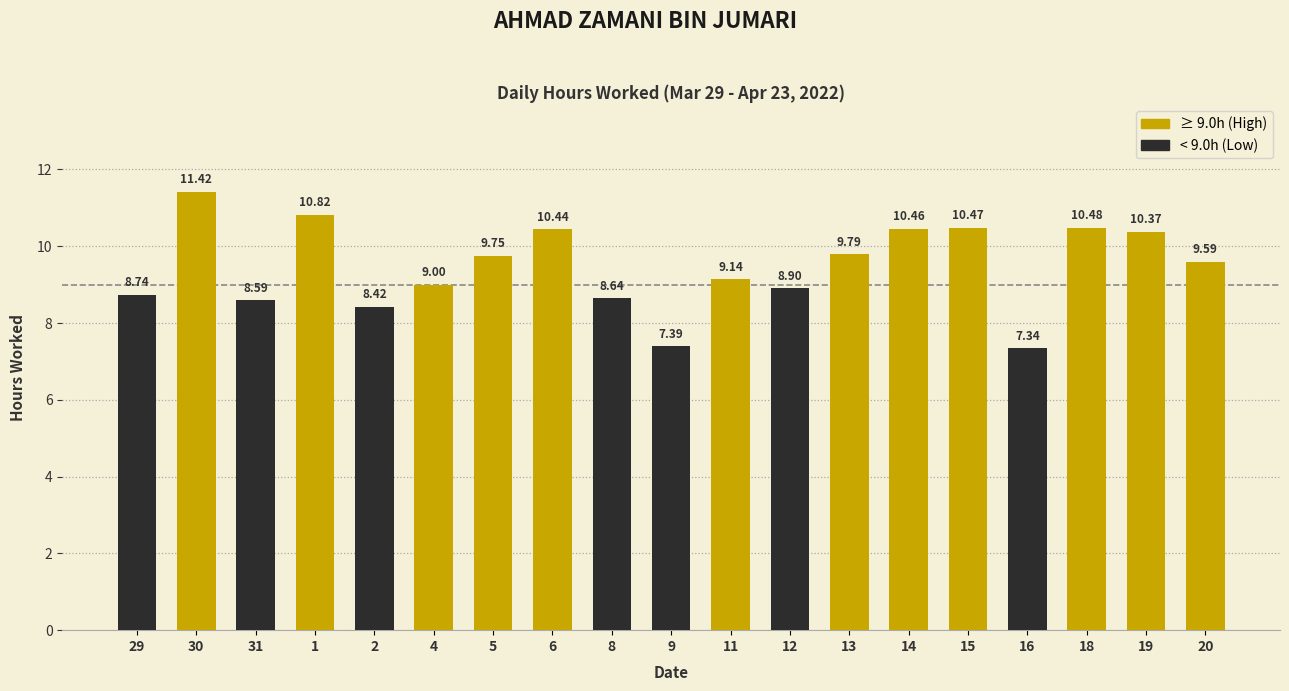

Does the chart contain stacked bars?

No